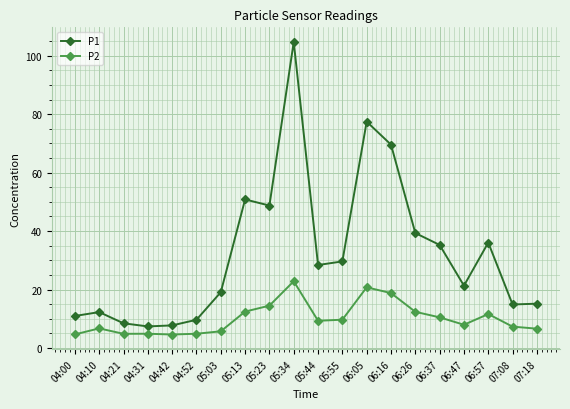

What is the highest value of the P1 series?

104.7